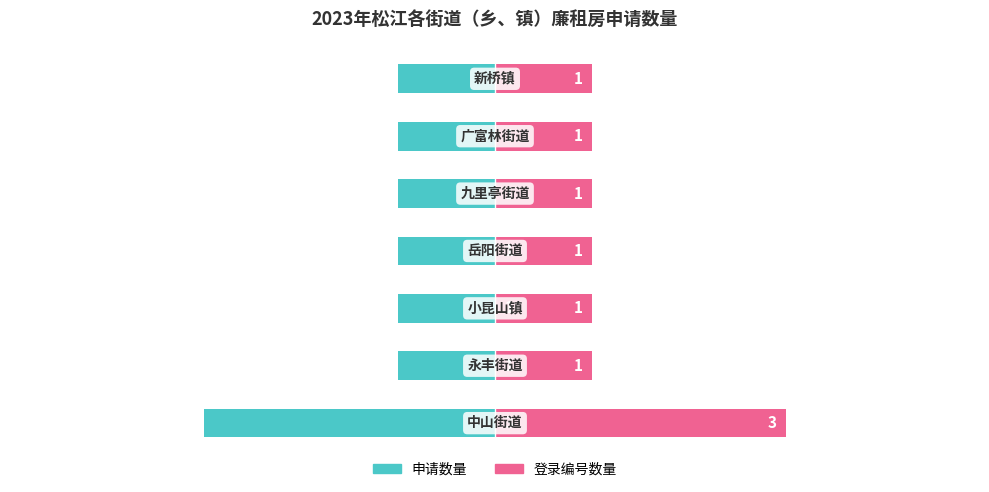

Rank the series at 5 from highest to lowest value.

登录编号数量, 申请数量